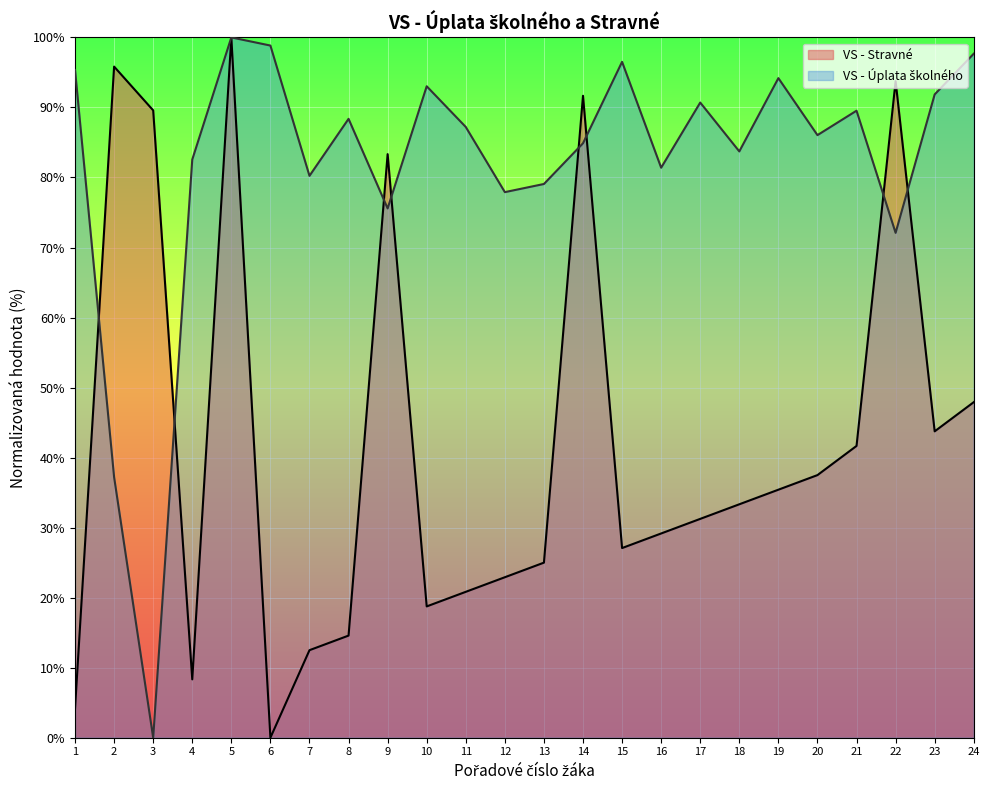

How many lines are shown in the chart?

2